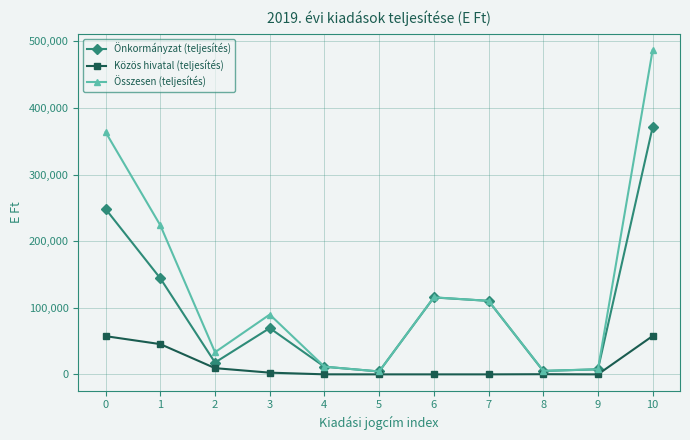

Which series has the widest spread of values?

Összesen (teljesítés)